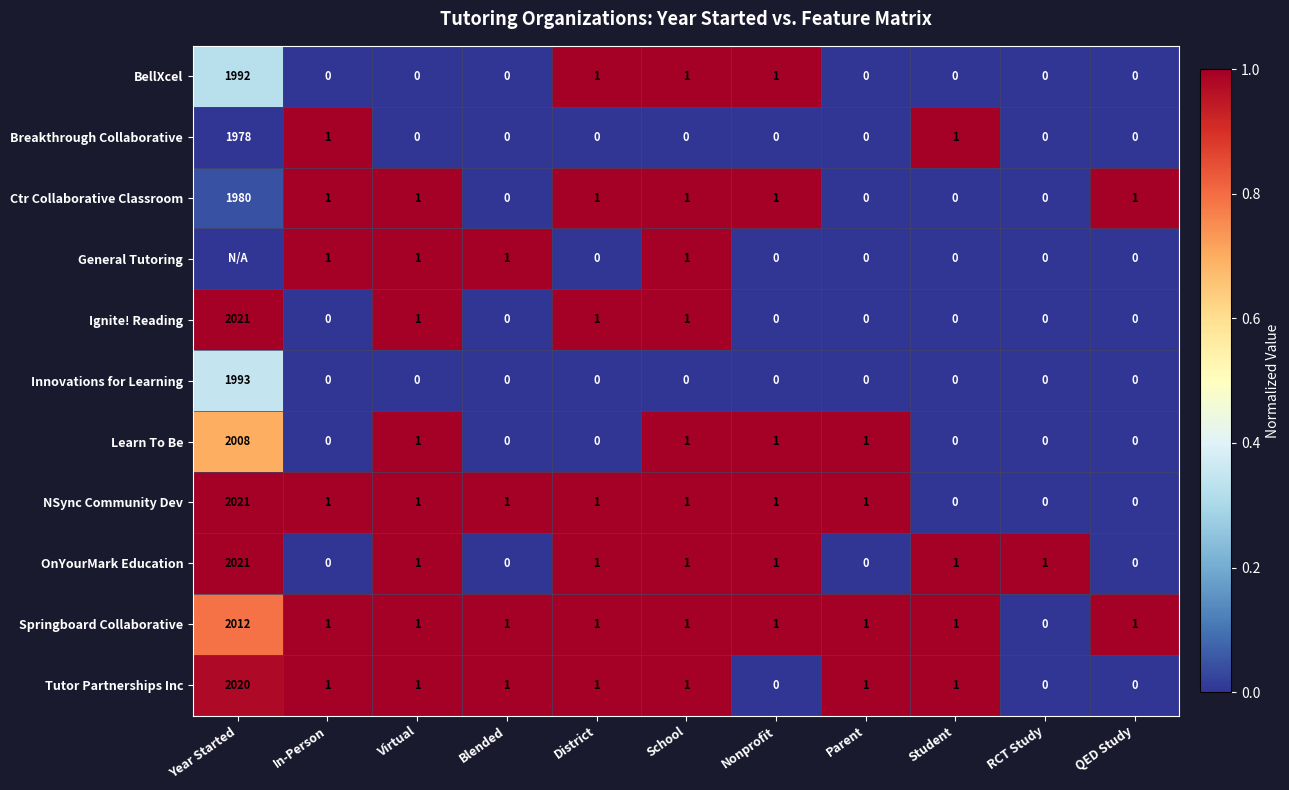

True or false: Learn To Be has a value of 1361 at RCT Study.

False